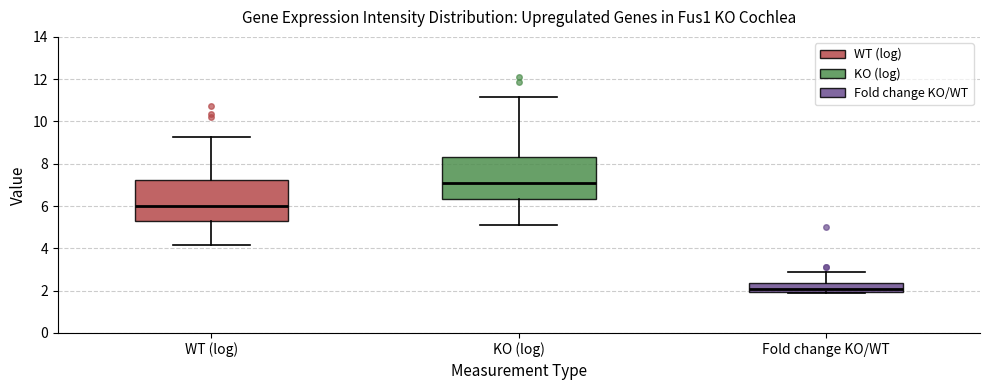

Reading left to right, read every box against the y-axis: the position of its median line, the range the box covers, and the ends of its whiskers. The values are not printed on the chart, so give them approximately, as read against the axis.

WT (log): median 6.0, box 5.2 to 7.2, whiskers 4.2 to 9.2
KO (log): median 7.2, box 6.4 to 8.4, whiskers 5.2 to 11.2
Fold change KO/WT: median 2.0 (just above the box's lower edge), box 2.0 to 2.4, whiskers 1.8 to 2.8